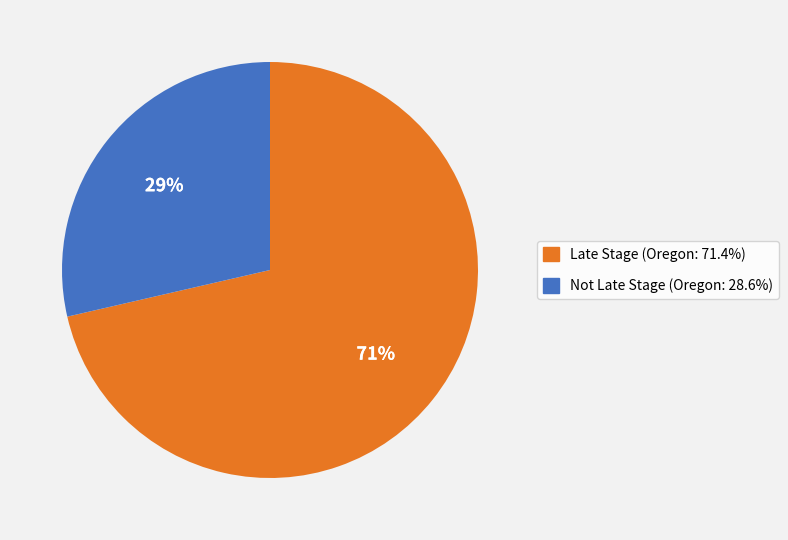

Approximately how many times larger is the value at Not Late Stage (Oregon: 28.6%) compared to Late Stage (Oregon: 71.4%)?

0.4